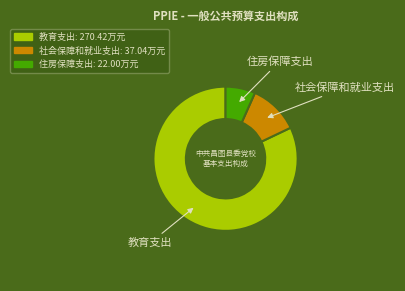

Does any single category account for the majority?

Yes